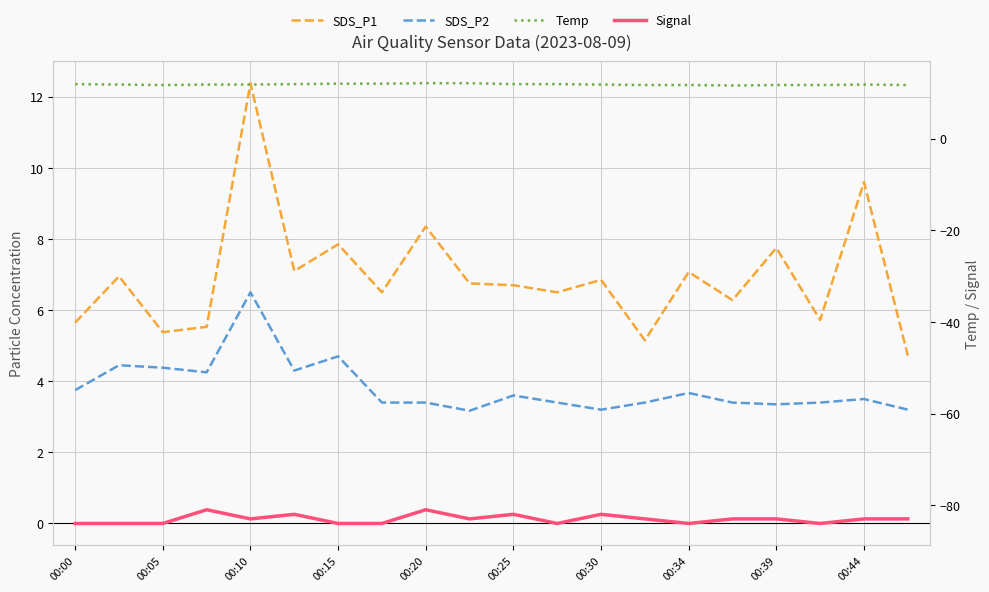

What is the value of the Signal point at the 8th from the left?

-84.0